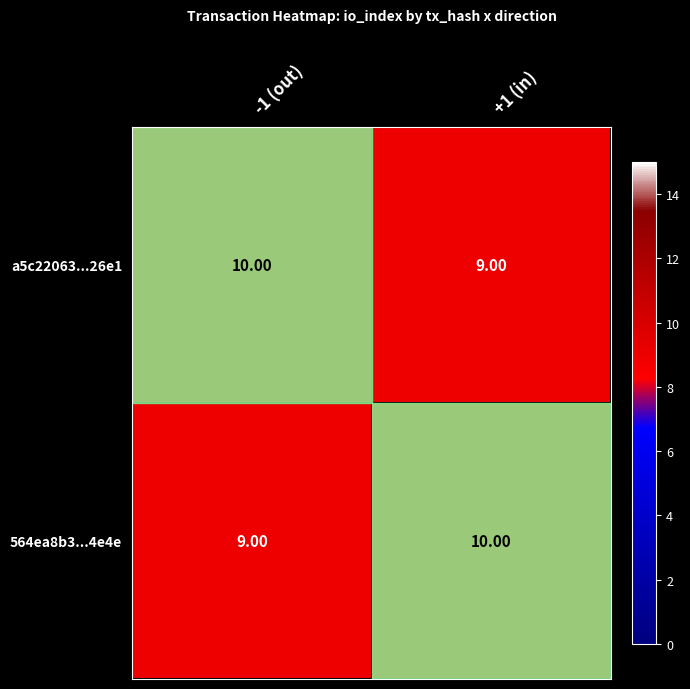

At +1 (in), list the series in order from smallest to largest.

a5c22063...26e1, 564ea8b3...4e4e